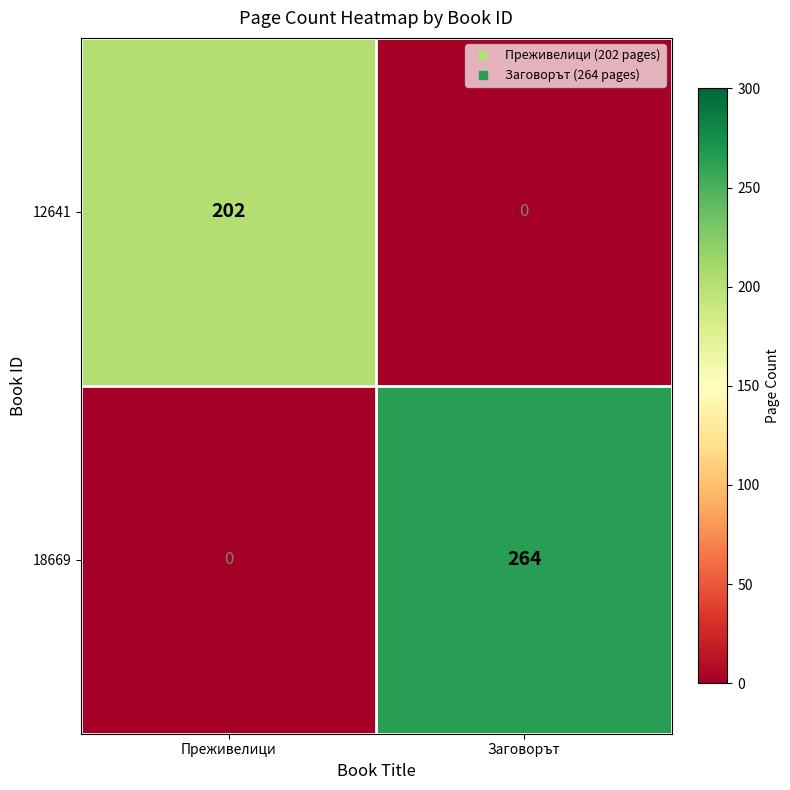

Reading left to right, extract all data points from this chart.

12641: Преживелици=202	Заговорът=0
18669: Преживелици=0	Заговорът=264